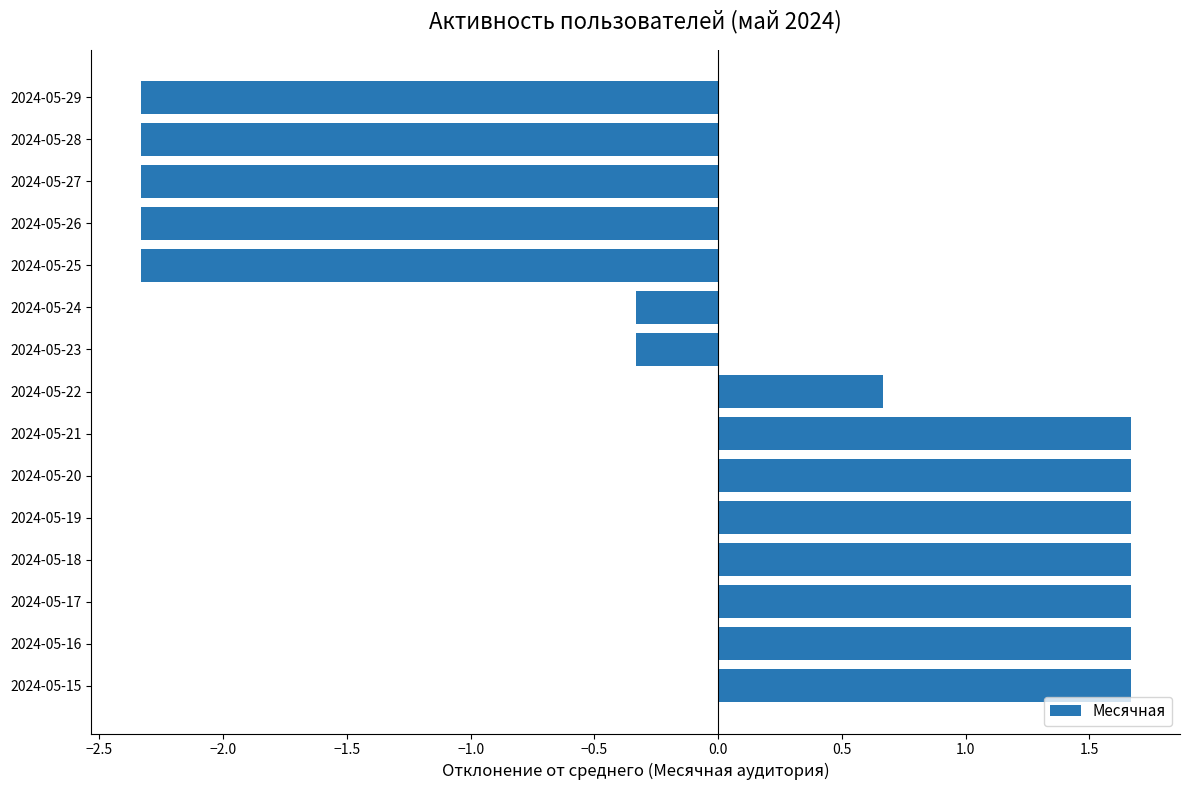

What is the difference between the second highest and minimum values?

4.0